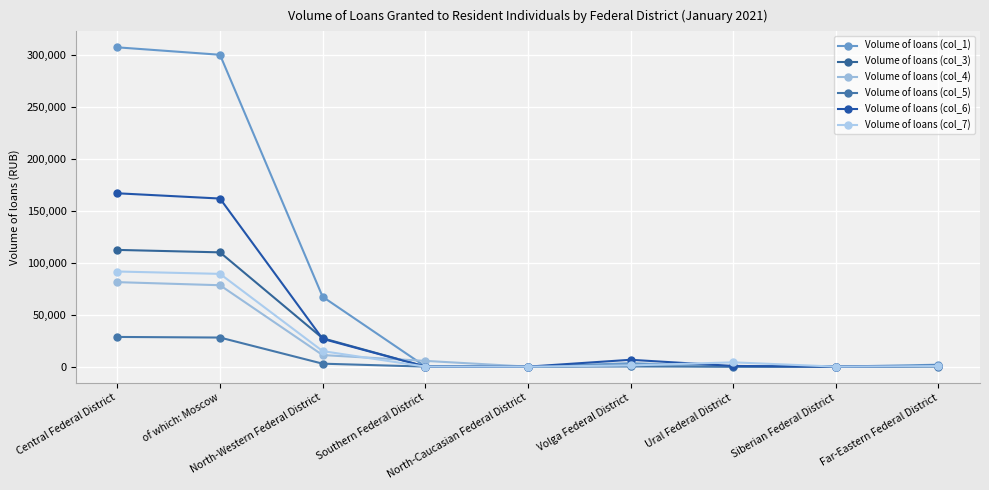

Where is Volume of loans (col_6) nearest to the value 83512?

North-Western Federal District